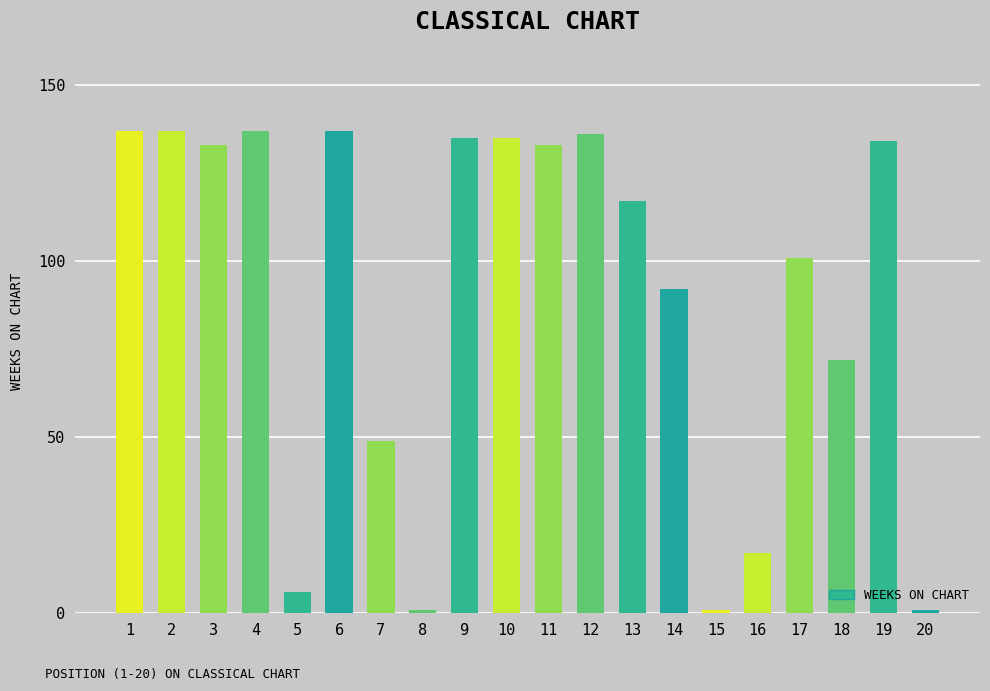

The chart shows a value of 133 at 3. True or false?

True